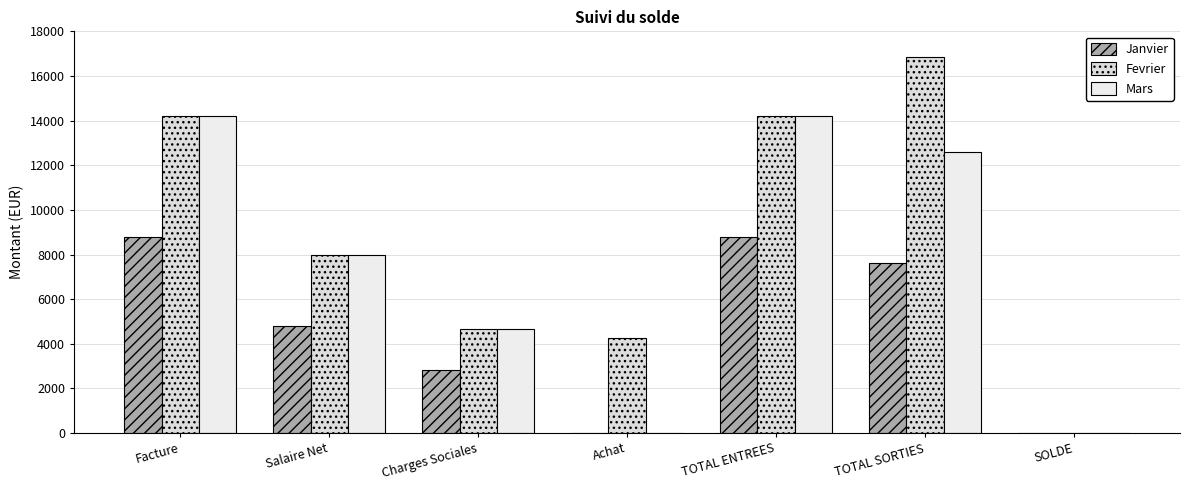

Is it true that Janvier equals 7640.7 at TOTAL SORTIES?

True